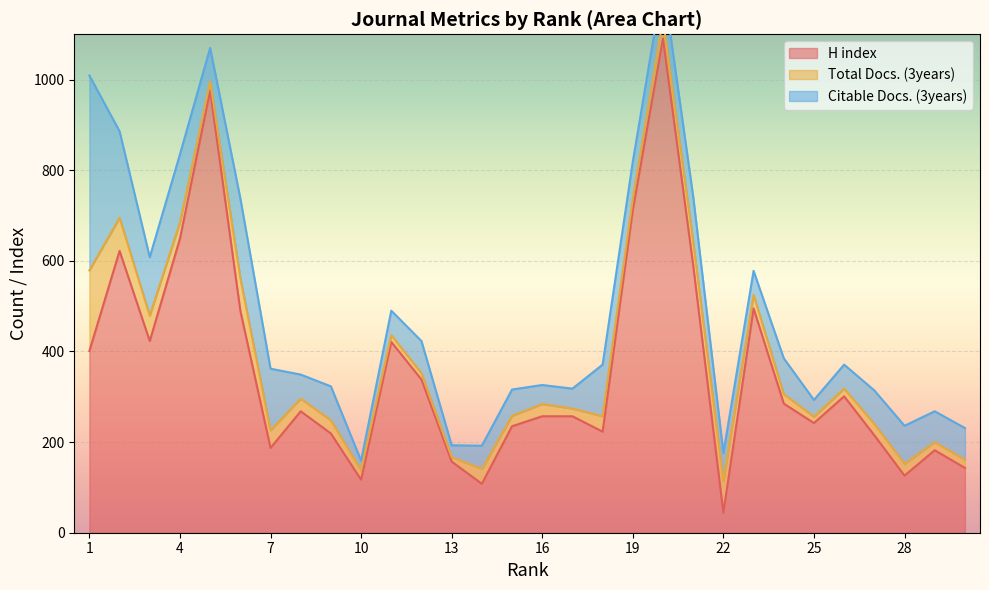

What are all the series names shown in the legend?

H index, Total Docs. (3years), Citable Docs. (3years)